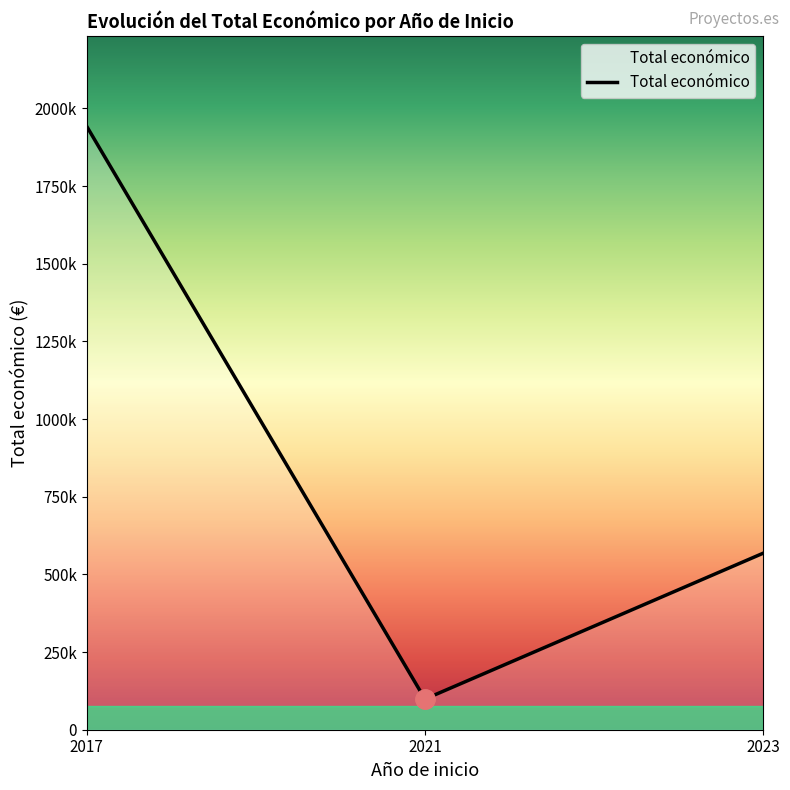

Does the chart display data point markers on the line(s)?

No